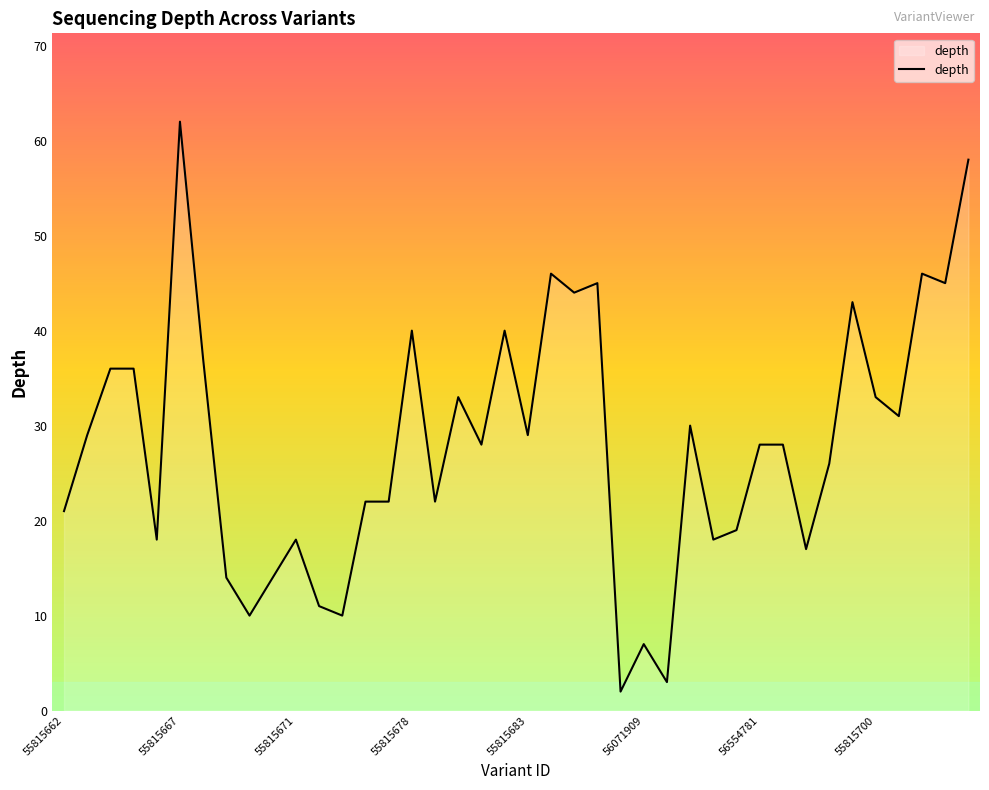

What is the greatest value displayed?

62